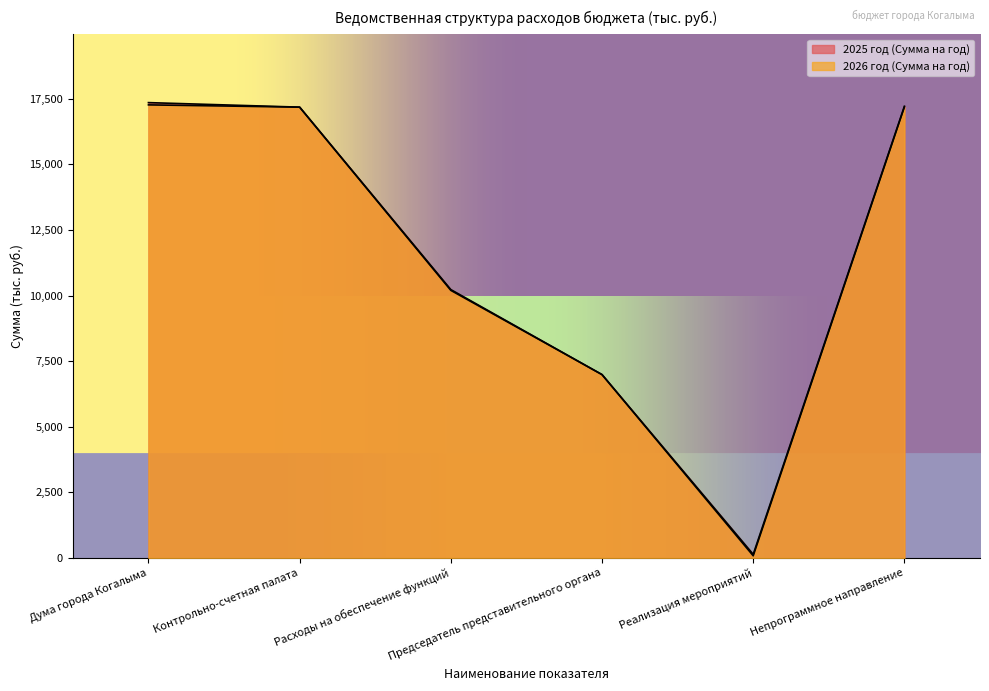

The 2026 год (Сумма на год) series shows 10197.7 at Расходы на обеспечение функций. True or false?

True